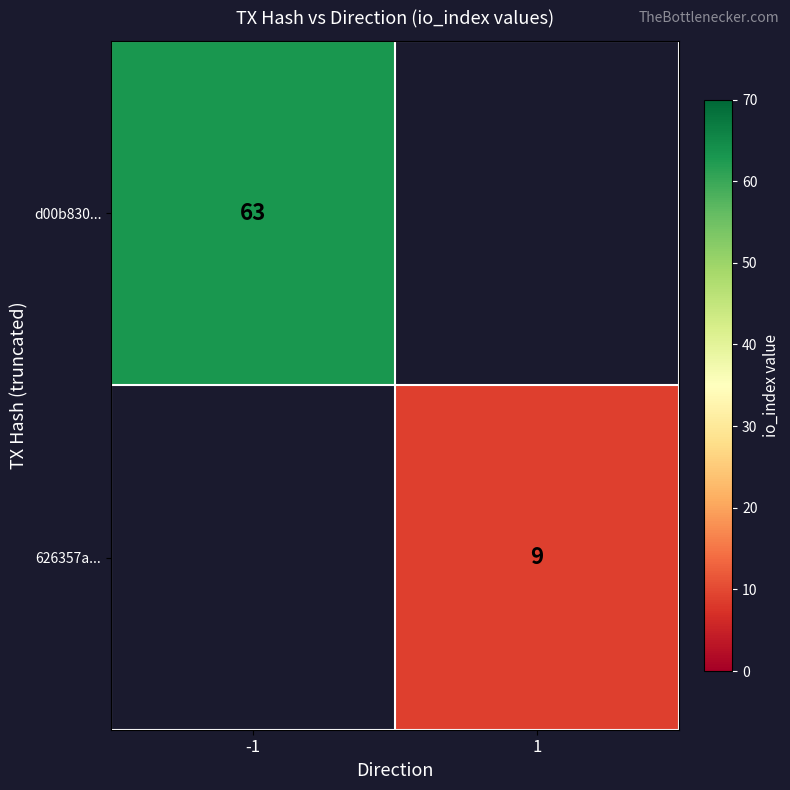

Is it true that d00b830... equals 63 at -1?

True